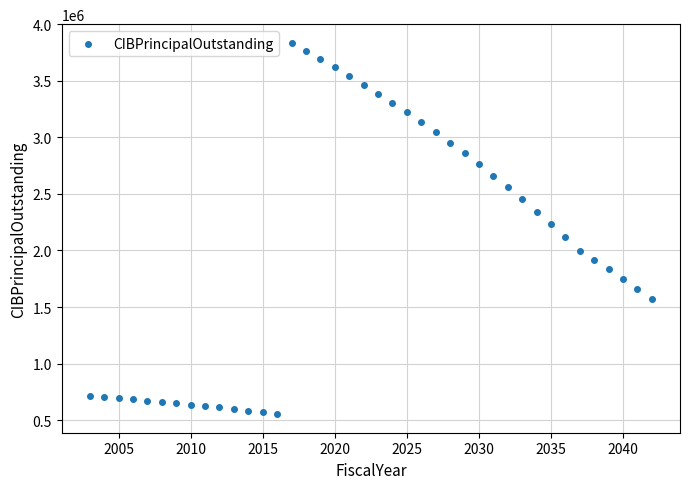

What is the range of Y values (max minus min)?

3284000